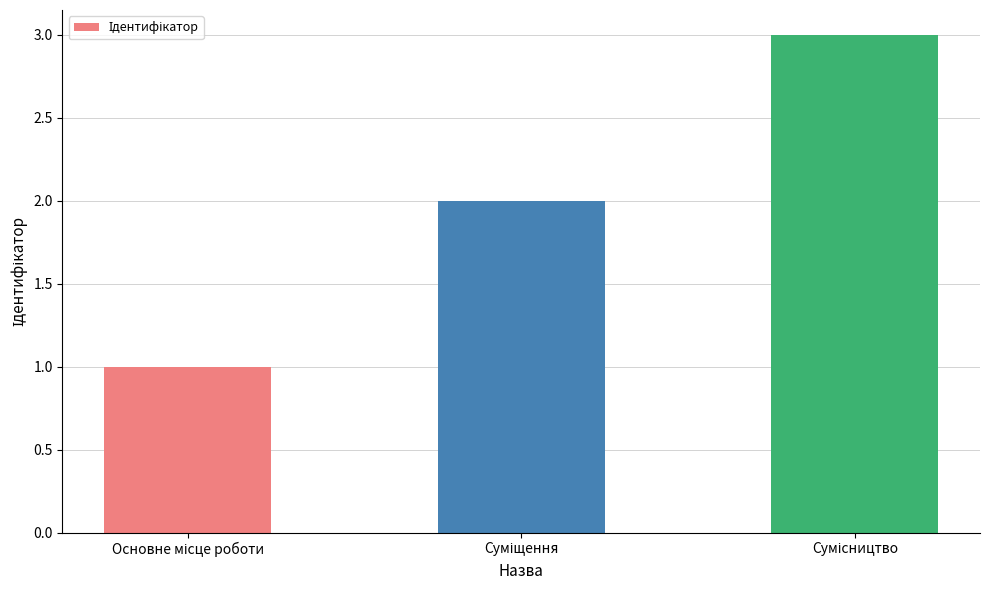

Reading left to right, transcribe all the data shown in this chart.

1	2	3